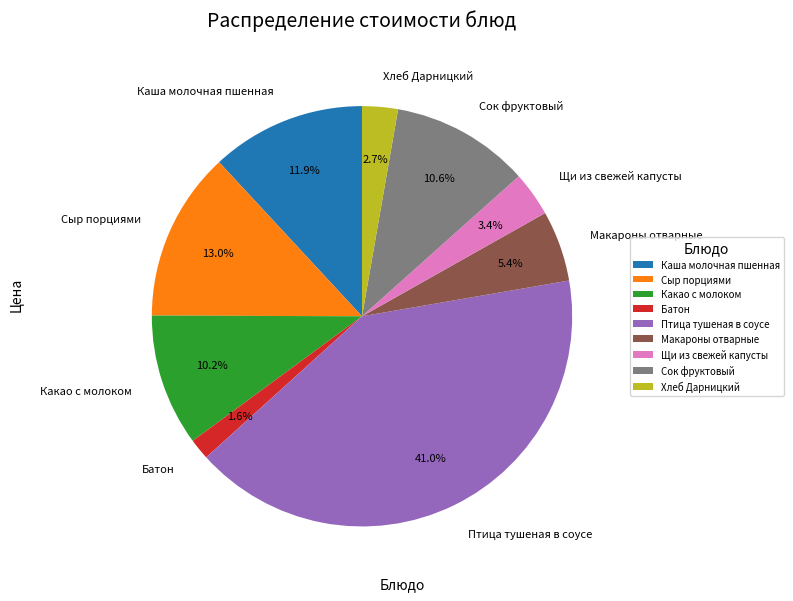

Does Сок фруктовый represent more than half of the total?

No